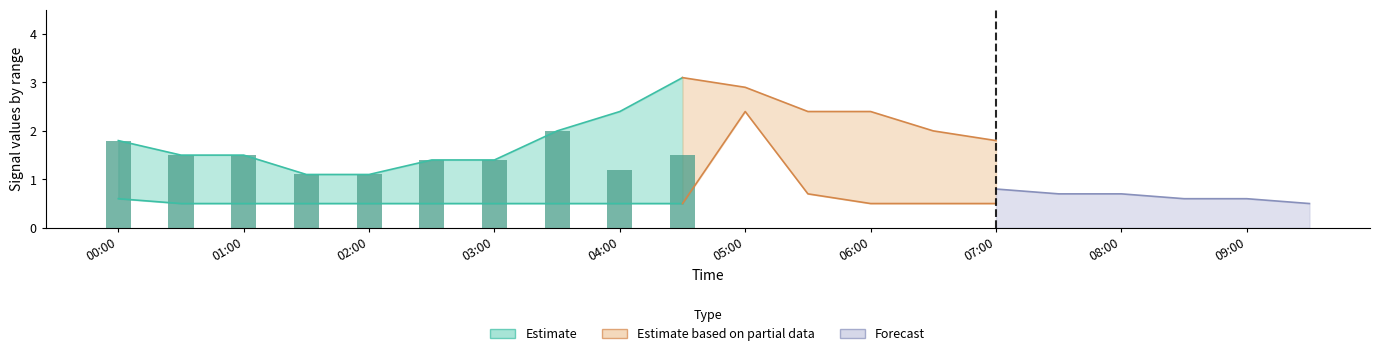

Which label corresponds to the smallest value in the chart?

03:00